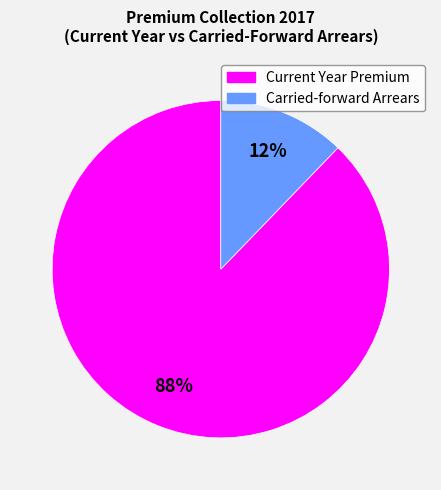

Is there any slice that represents more than half of the pie?

Yes